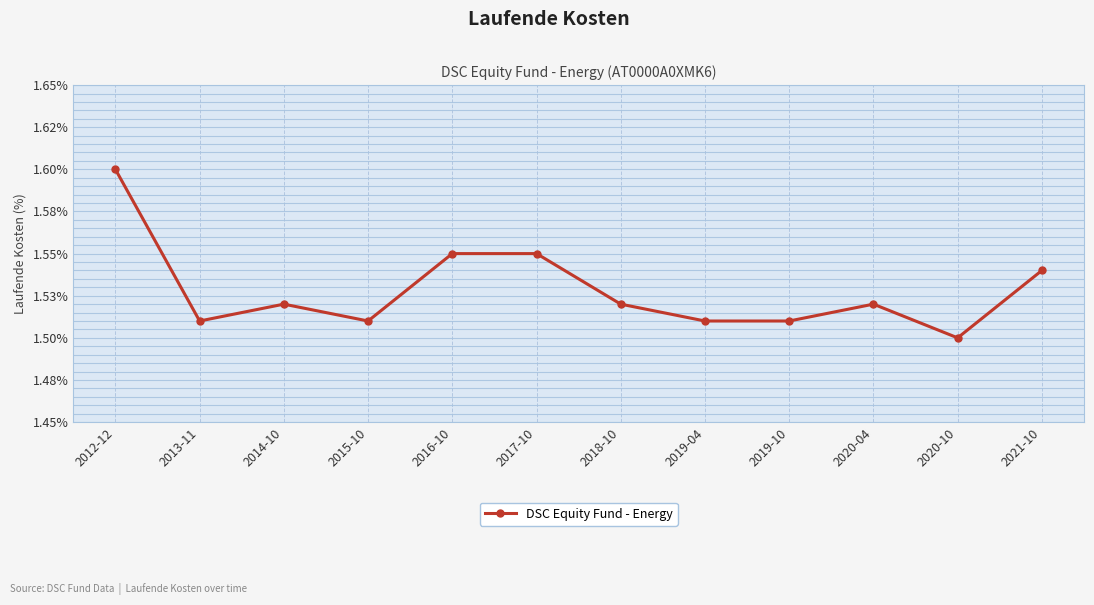

Is it true that the value at 2020-04 is 1.5?

True